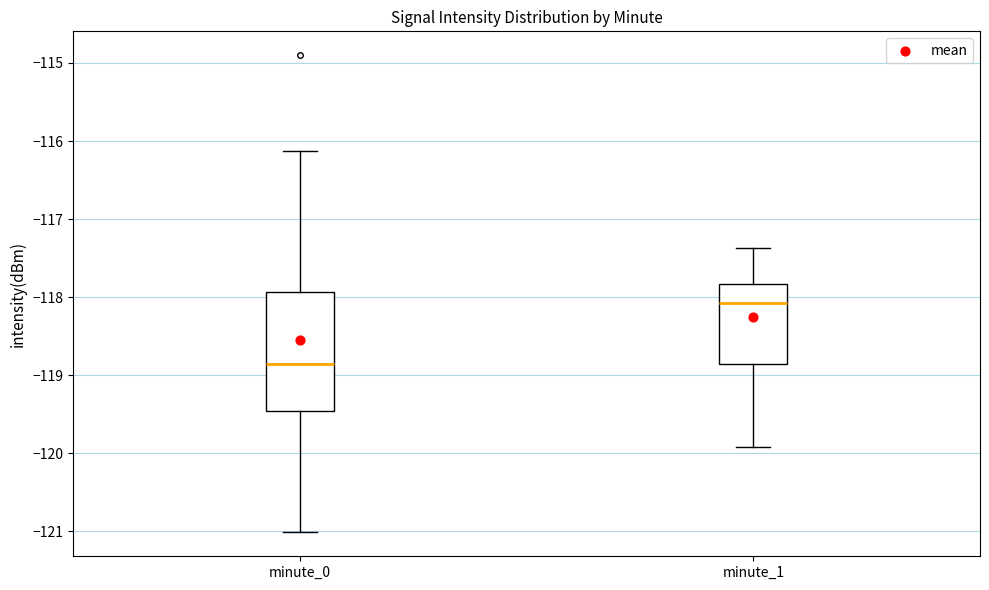

Reading left to right, read every box against the y-axis: the position of its median line, the range the box covers, and the ends of its whiskers. The values are not printed on the chart, so give them approximately, as read against the axis.

minute_0: median -118.9, box -119.5 to -117.9, whiskers -121.0 to -116.1
minute_1: median -118.1, box -118.9 to -117.8, whiskers -119.9 to -117.4